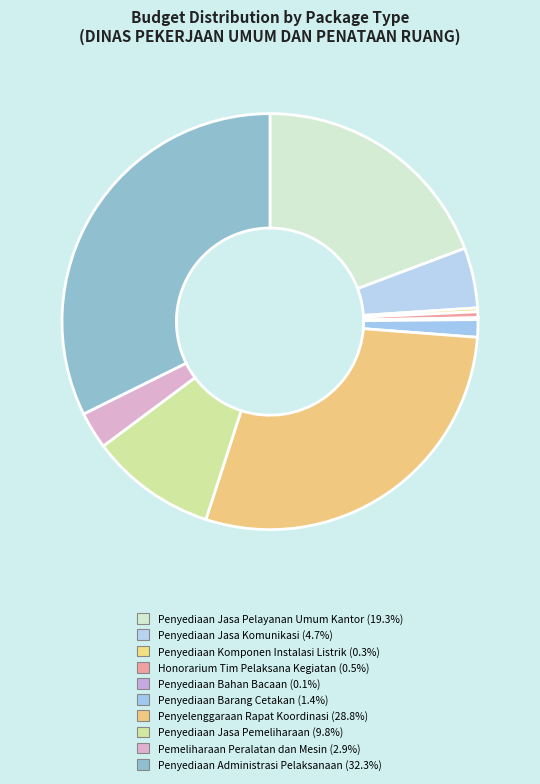

Approximately how many times larger is the value at Penyediaan Barang Cetakan compared to Penyediaan Bahan Bacaan?

9.4